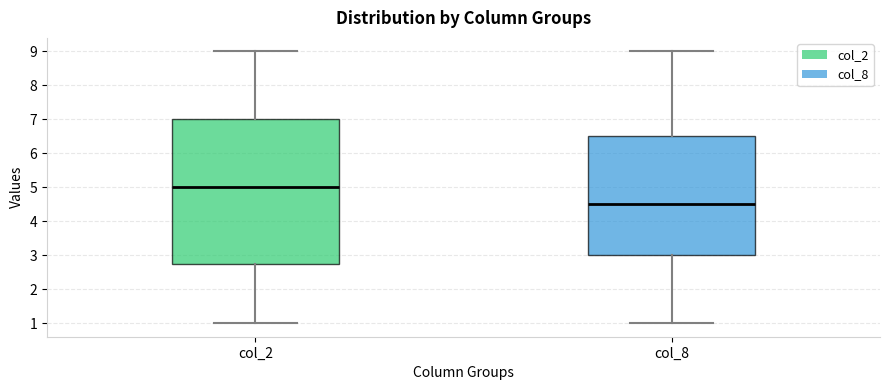

Which box is the tallest, from its lower edge to its upper edge?

col_2